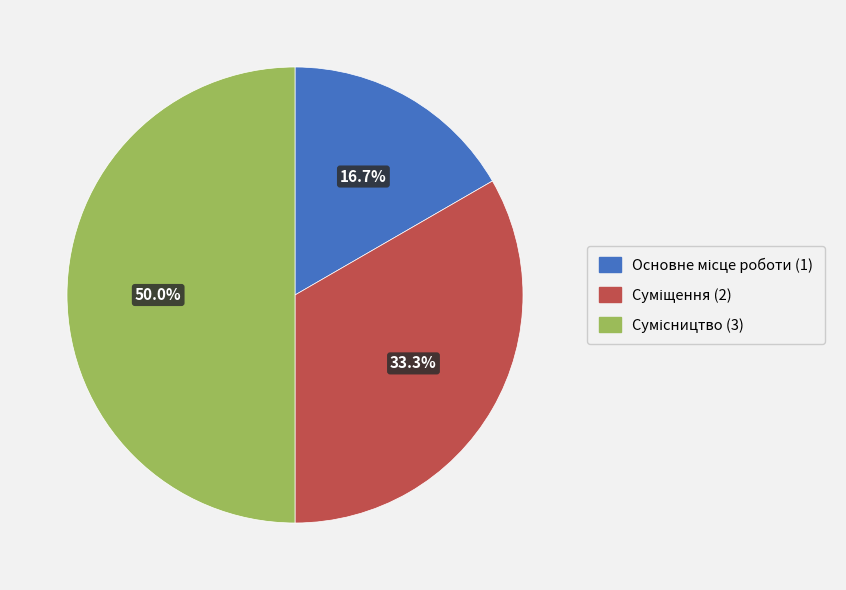

Count the number of slices in the pie.

3